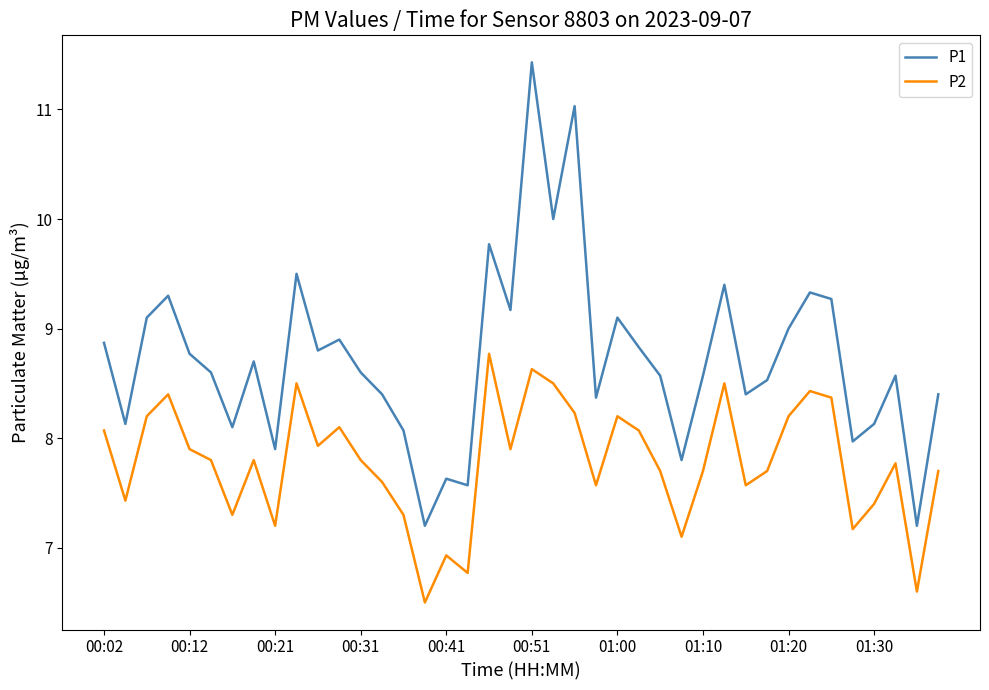

What is the difference between the maximum and minimum values in the P1 series?

4.2